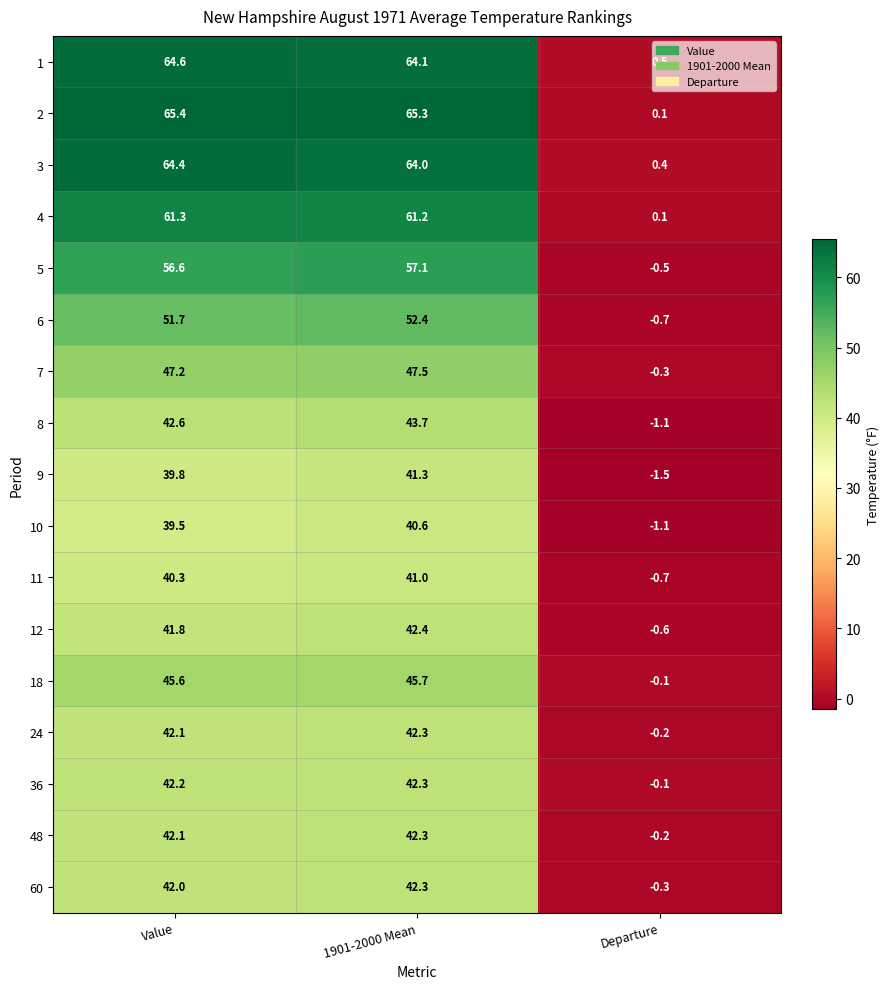

Between 1901-2000 Mean and Departure, which series saw the biggest shift?

2